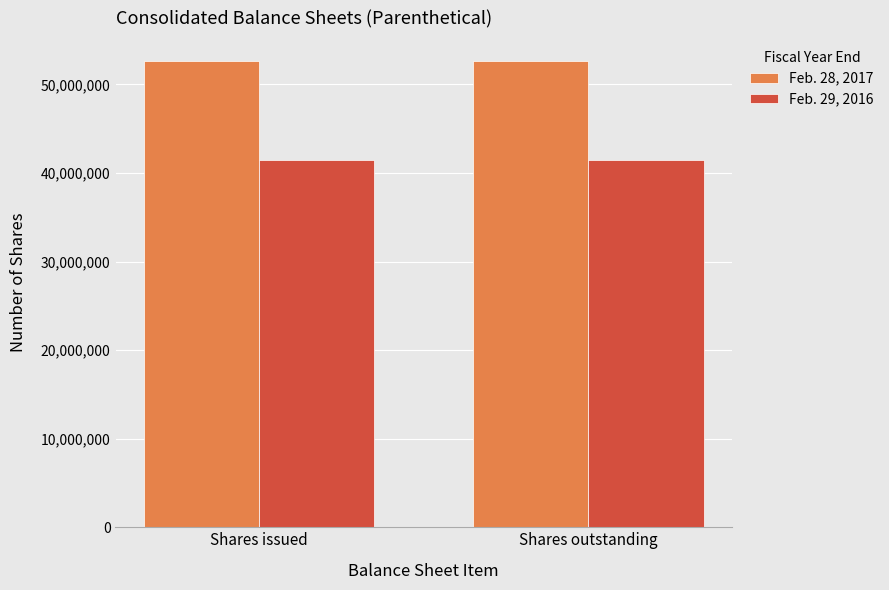

What is the sum of the Feb. 28, 2017 values at Shares outstanding and Shares issued?

105212000